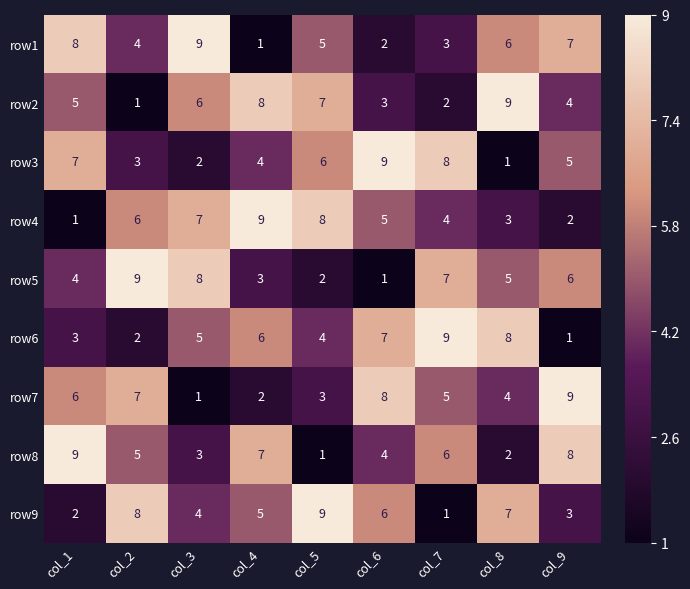

Which category has the lowest value in the row5 series?

col_6